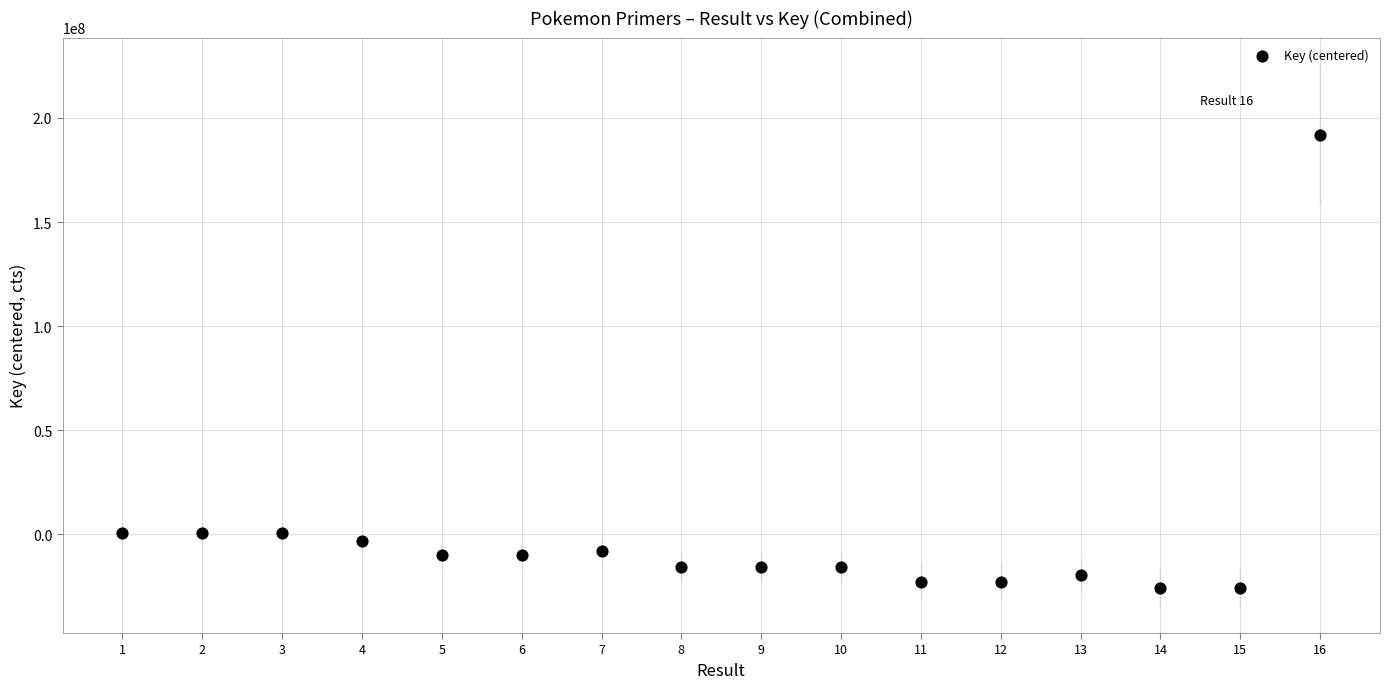

What is the range of Y values (max minus min)?

217230021.0